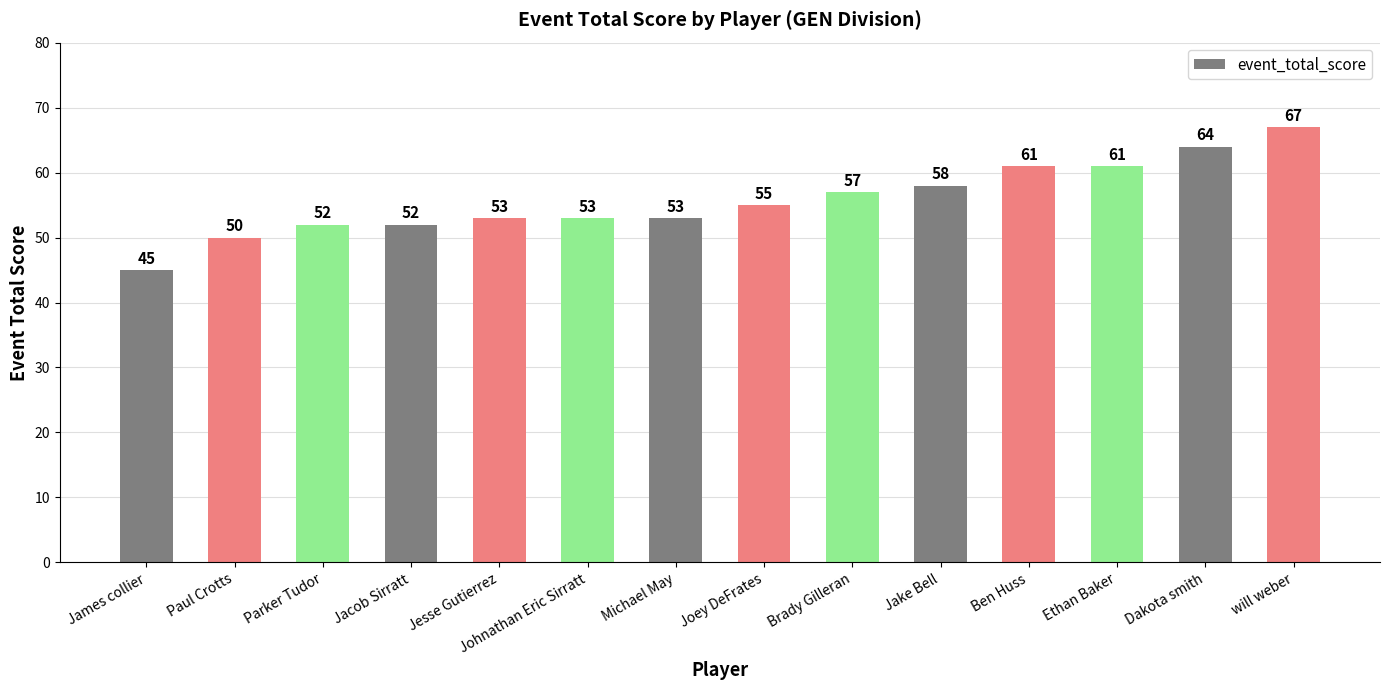

Approximately how many times larger is the value at Michael May compared to Ethan Baker?

0.9